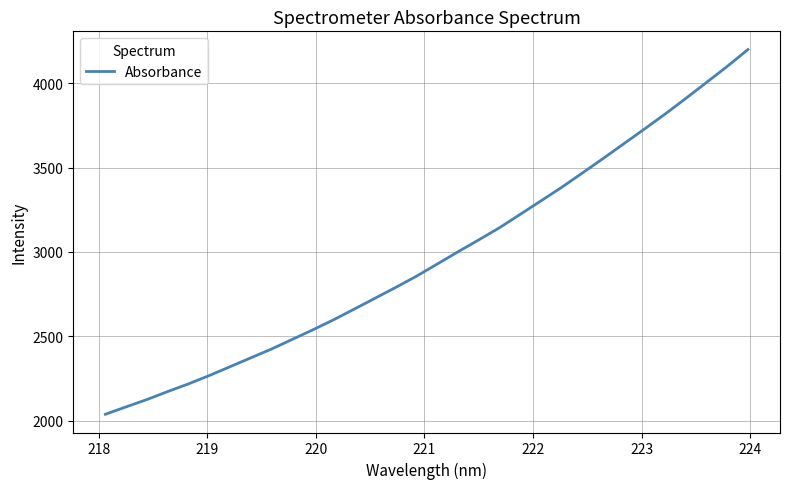

What is the minimum value shown in the chart?

2038.7